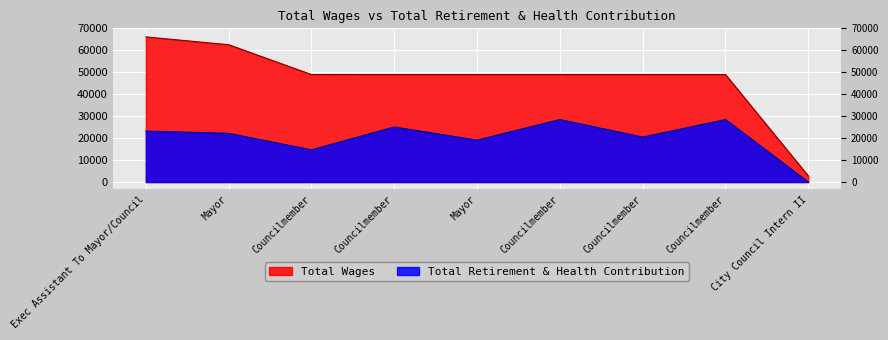

True or false: Total Retirement & Health Contribution has a value of 25057 at Councilmember.

True